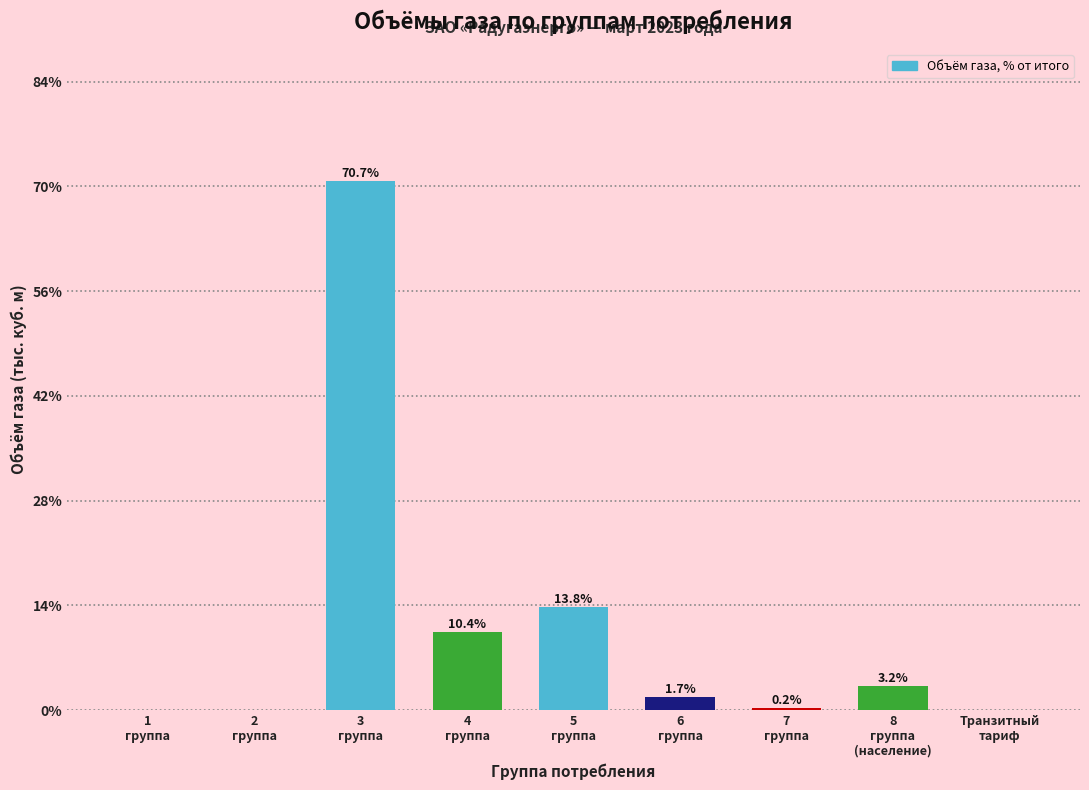

What is the greatest value displayed?

70.7